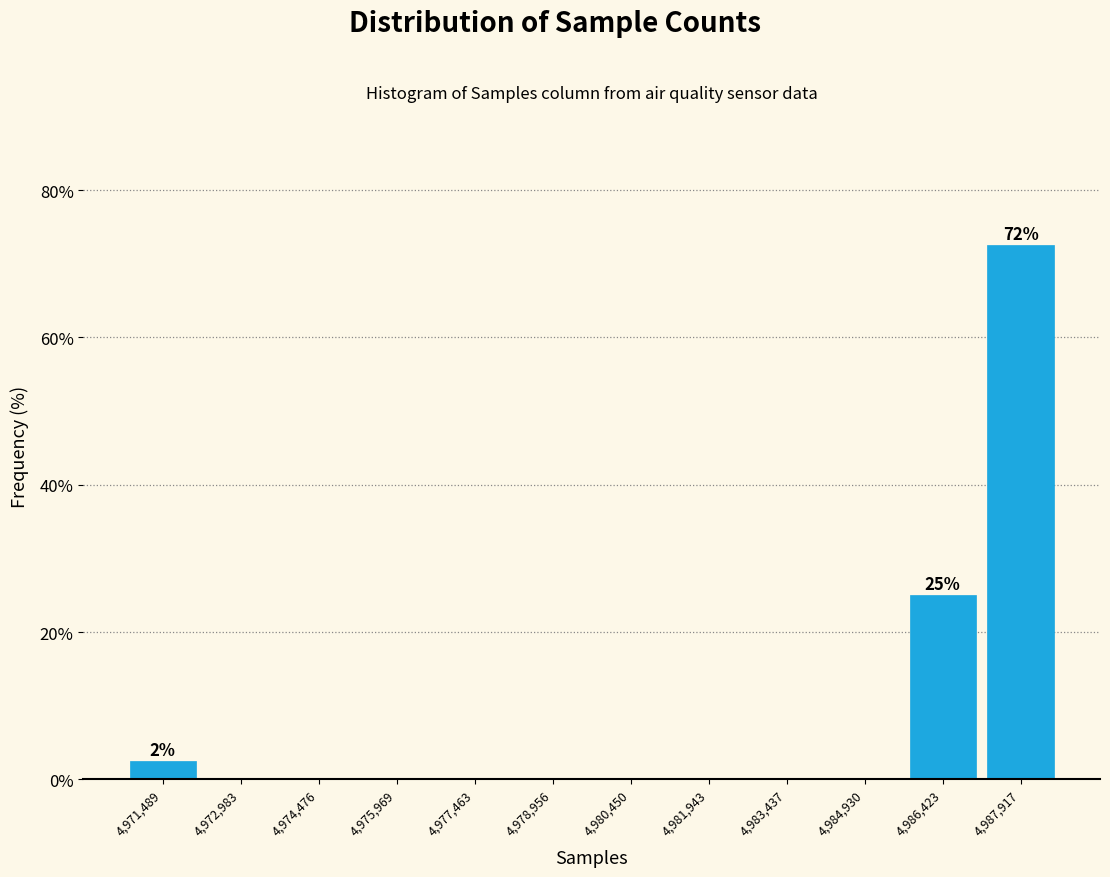

Over which range of the x-axis is the bar tallest?

4987200 to 4988600